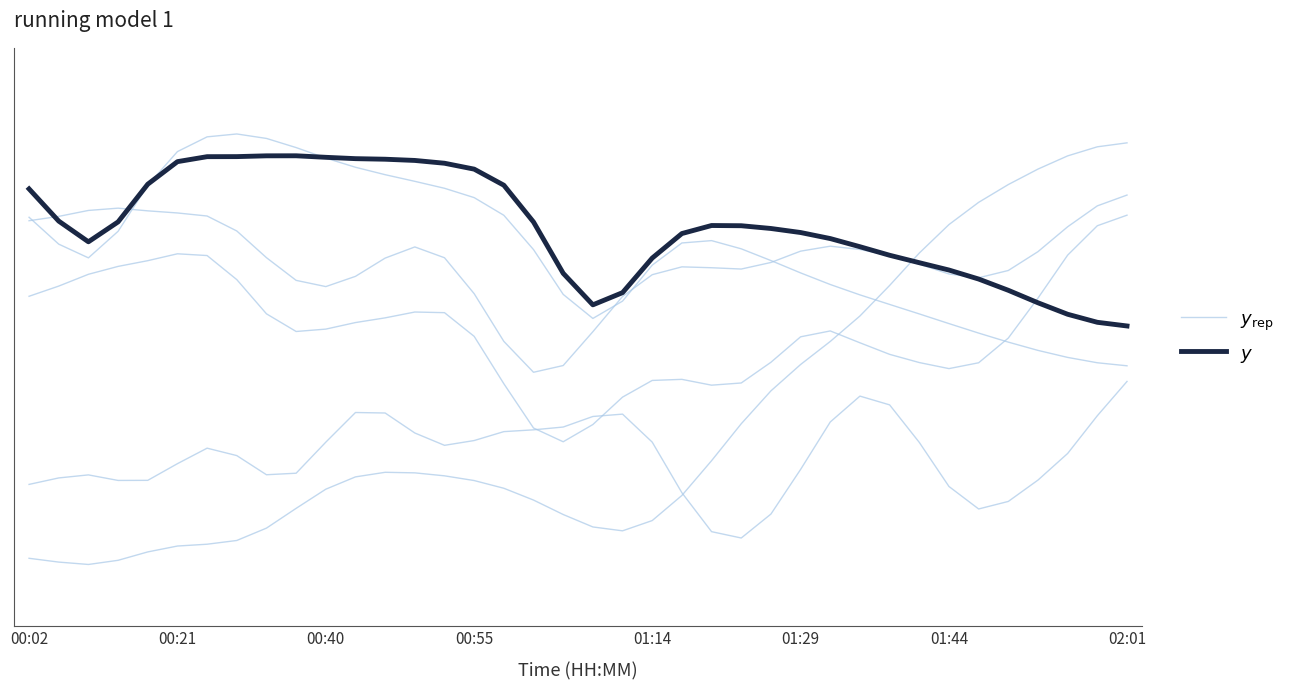

What is the spread (max minus min) of values at 22?

0.5